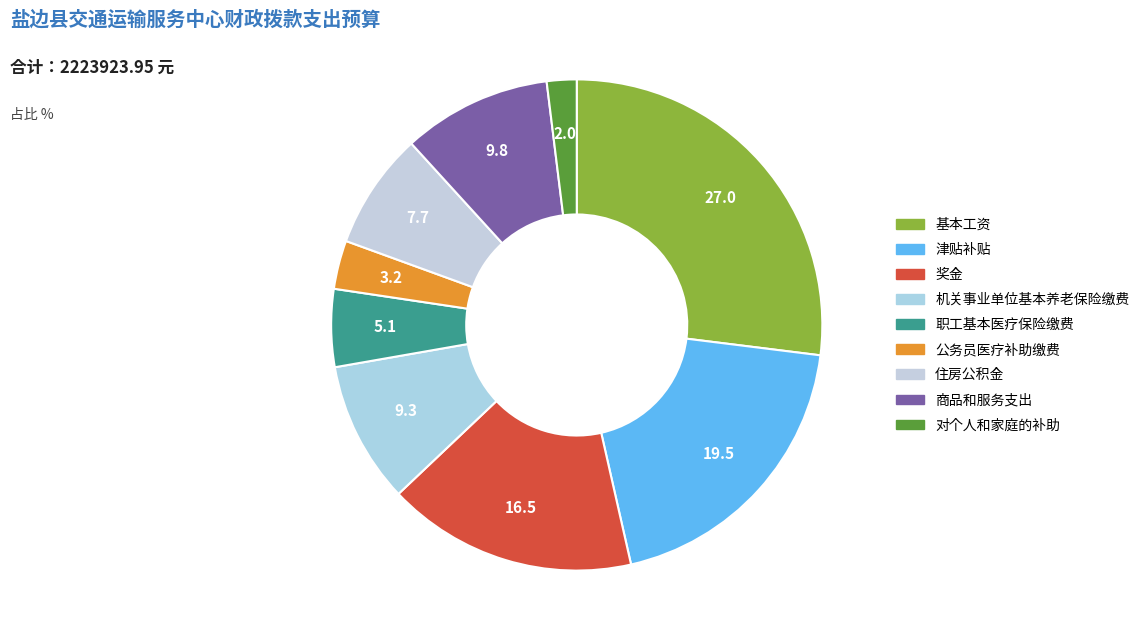

Is it true that 职工基本医疗保险缴费 is 1% of the pie?

False